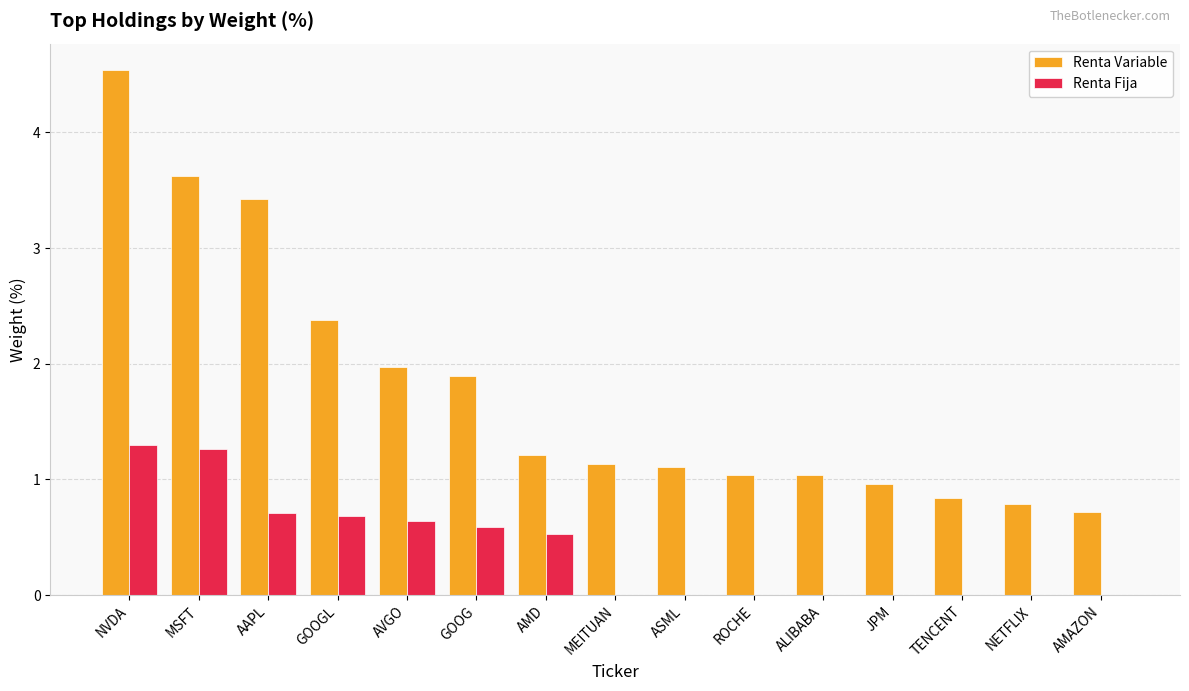

Reading left to right, list all the values displayed in this chart.

Renta Variable: NVDA=4.5	MSFT=3.6	AAPL=3.4	GOOGL=2.4	AVGO=2.0	GOOG=1.9	AMD=1.2	MEITUAN=1.1	ASML=1.1	ROCHE=1.0	ALIBABA=1.0	JPM=1.0	TENCENT=0.8	NETFLIX=0.8	AMAZON=0.7
Renta Fija: NVDA=1.3	MSFT=1.3	AAPL=0.7	GOOGL=0.7	AVGO=0.6	GOOG=0.6	AMD=0.5	MEITUAN=0.0	ASML=0.0	ROCHE=0.0	ALIBABA=0.0	JPM=0.0	TENCENT=0.0	NETFLIX=0.0	AMAZON=0.0